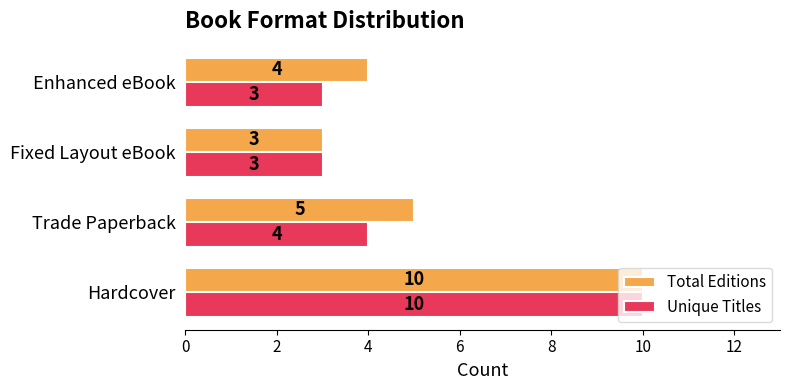

Rank the categories by Total Editions value from lowest to highest.

Fixed Layout eBook, Enhanced eBook, Trade Paperback, Hardcover